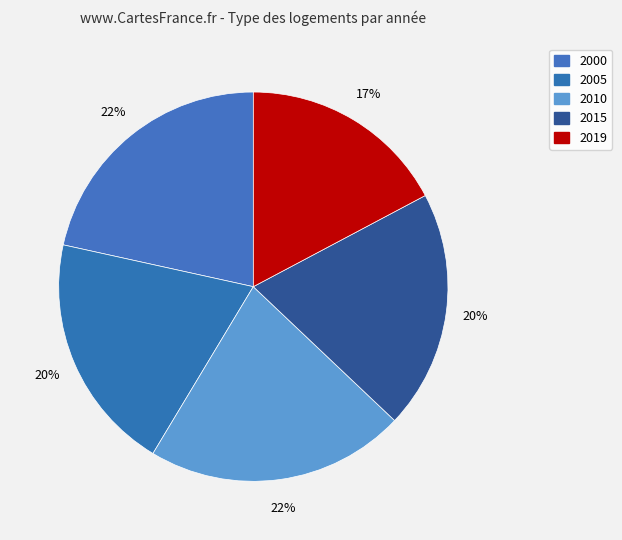

How many segments does this pie chart have?

5